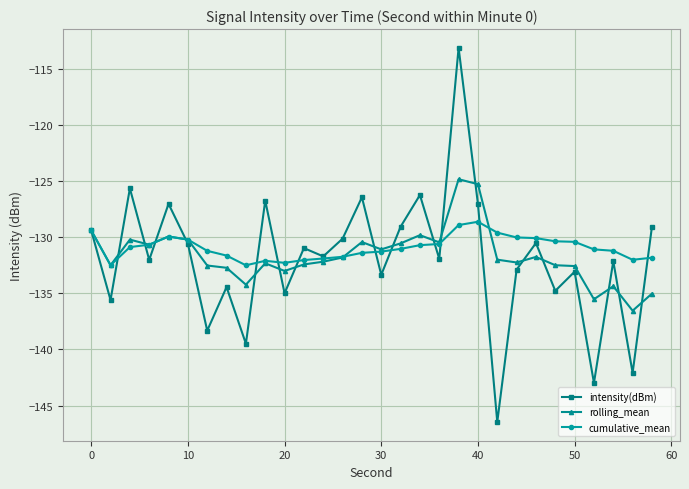

Rank the series by their maximum value, from highest to lowest.

intensity(dBm), rolling_mean, cumulative_mean